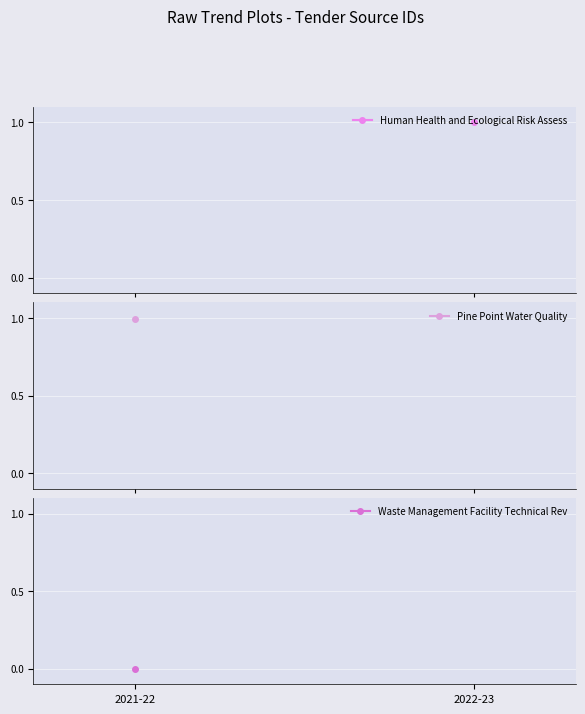

The value of Pine Point Water Quality at 2022-23 is nan. True or false?

False